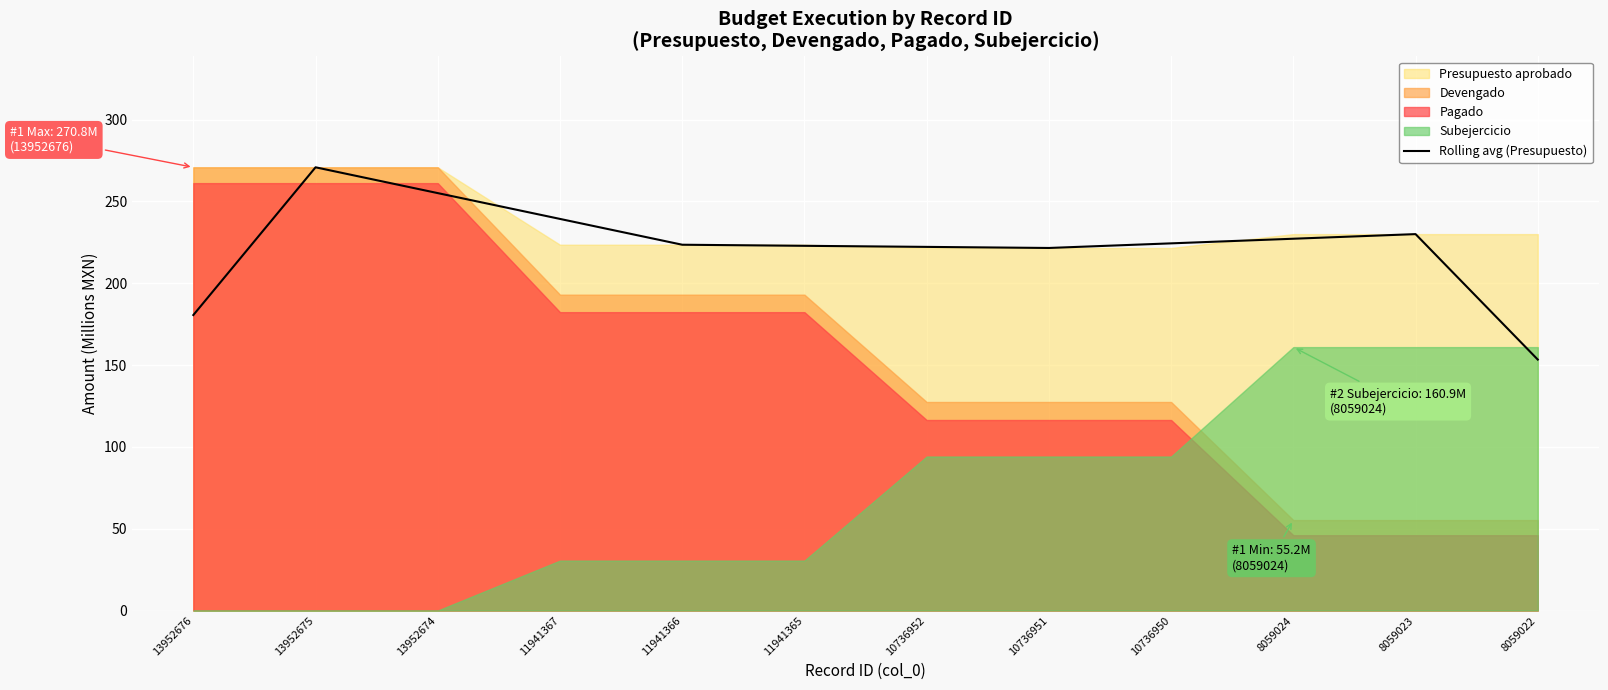

Reading left to right, transcribe all the data shown in this chart.

180.5	270.8	255.0	239.3	223.5	222.8	222.2	221.5	224.3	227.2	230.0	153.3